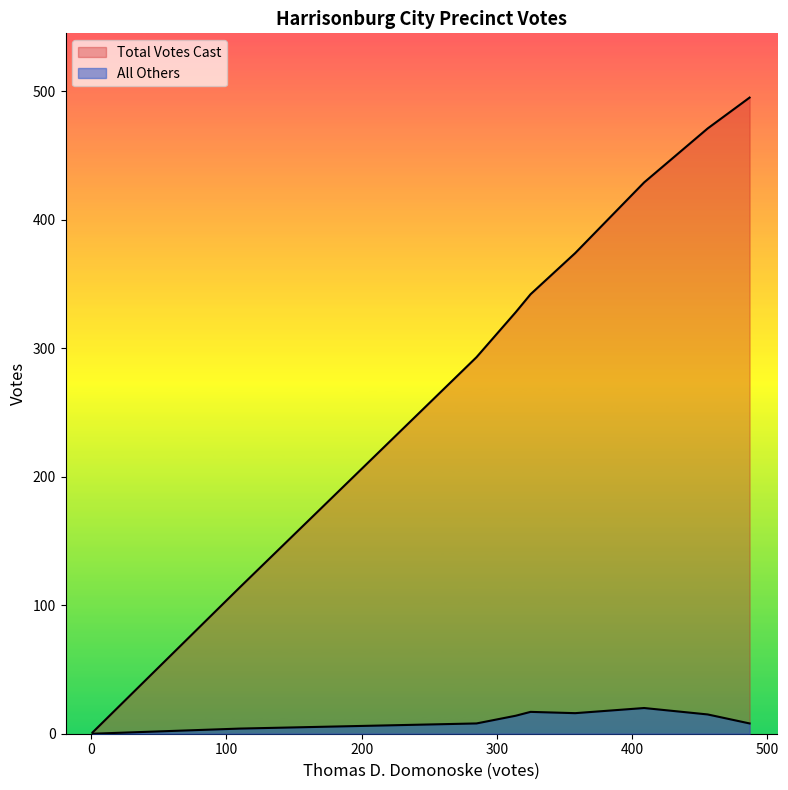

What is the average value of the All Others series?

11